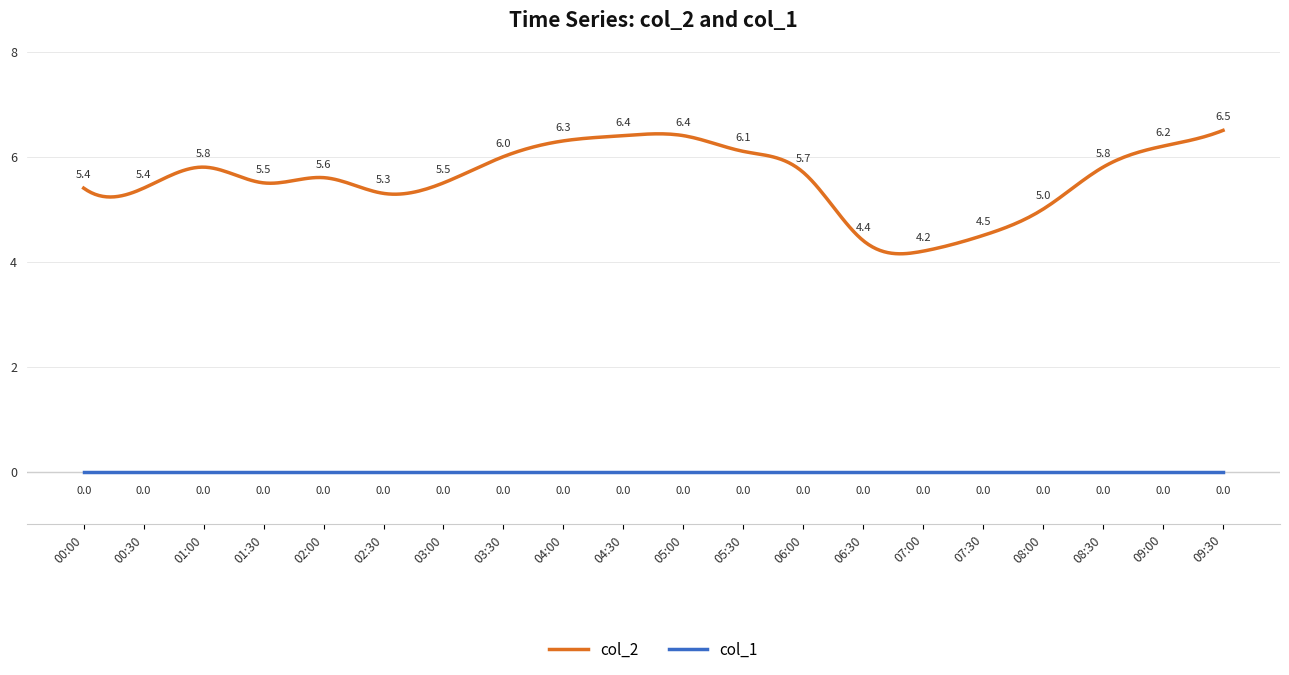

Which series has the largest range (max minus min)?

col_2